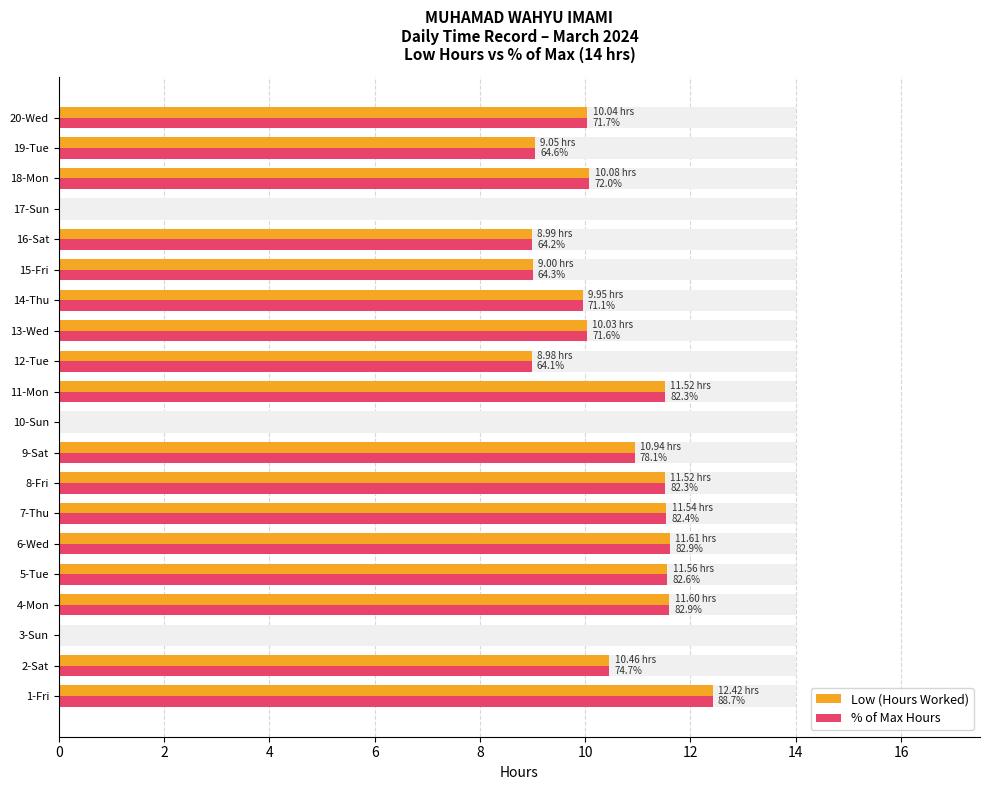

What is the difference between the maximum and minimum values in the % of Max Hours series?

12.4